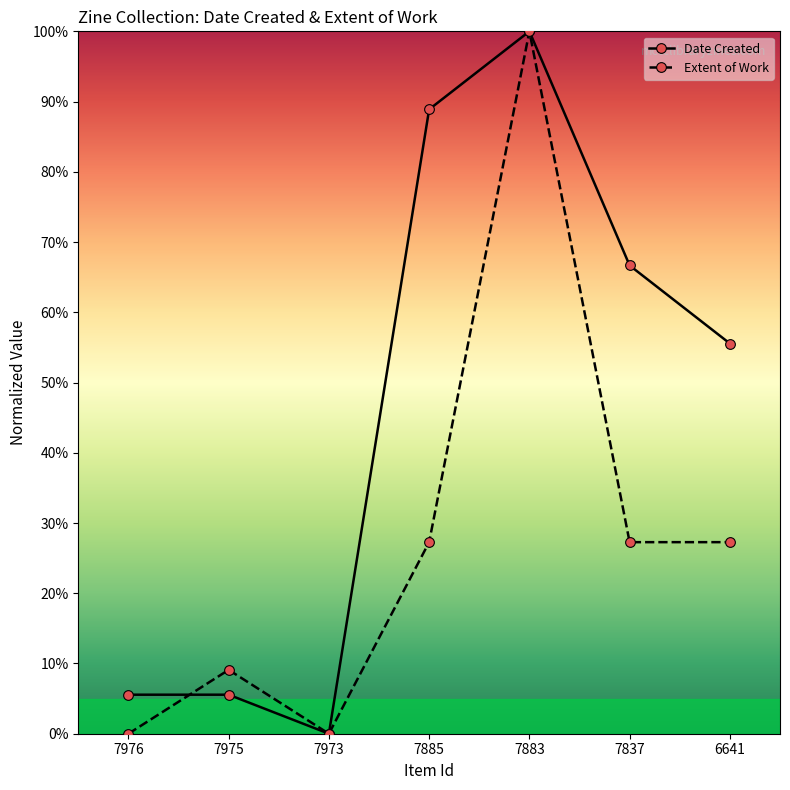

At which label is Extent of Work closest to 50?

7885